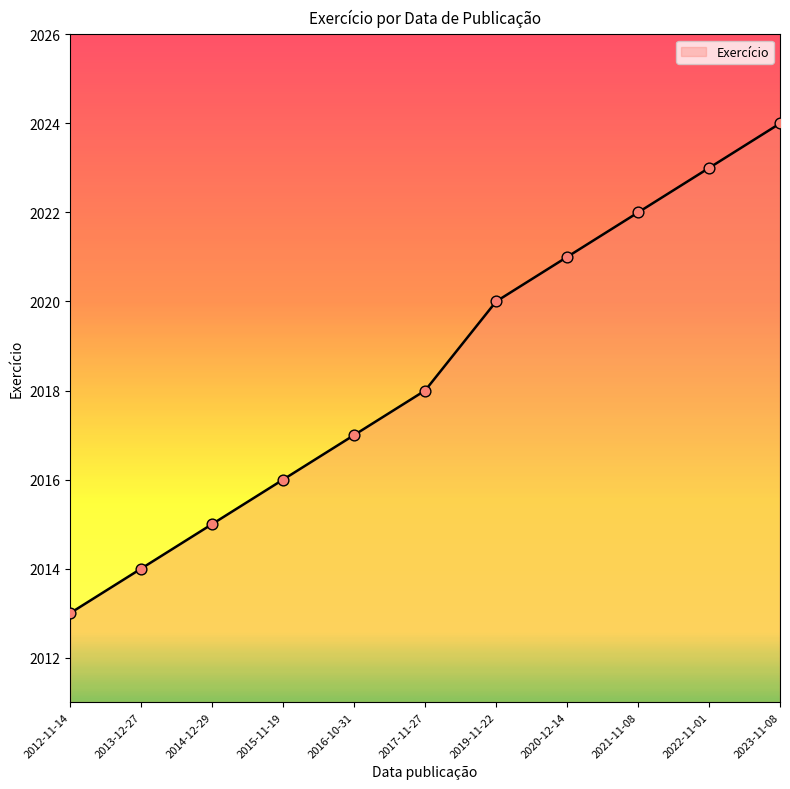

Between 2014-12-29 and 2019-11-22, which is larger?

2019-11-22